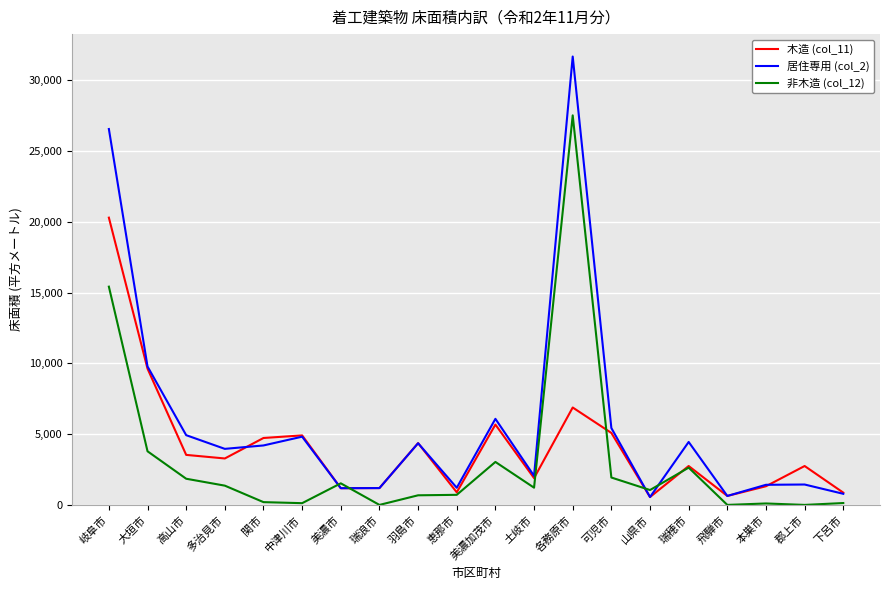

After their last crossing, which series has the higher values: 非木造 (col_12) or 居住専用 (col_2)?

居住専用 (col_2)